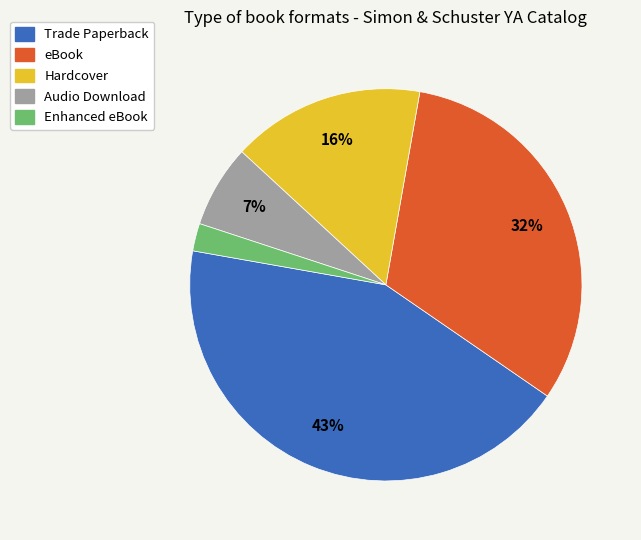

What percentage is the eBook slice, to the nearest percent?

32%